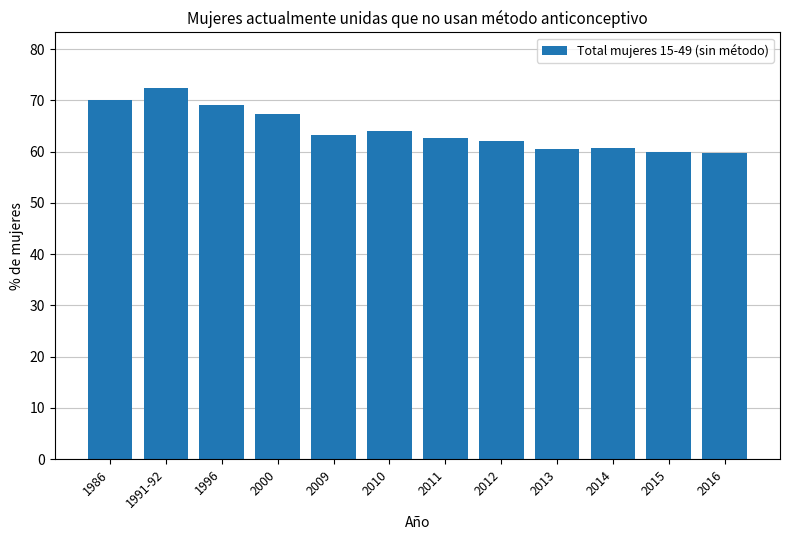

What is the average value?

64.3